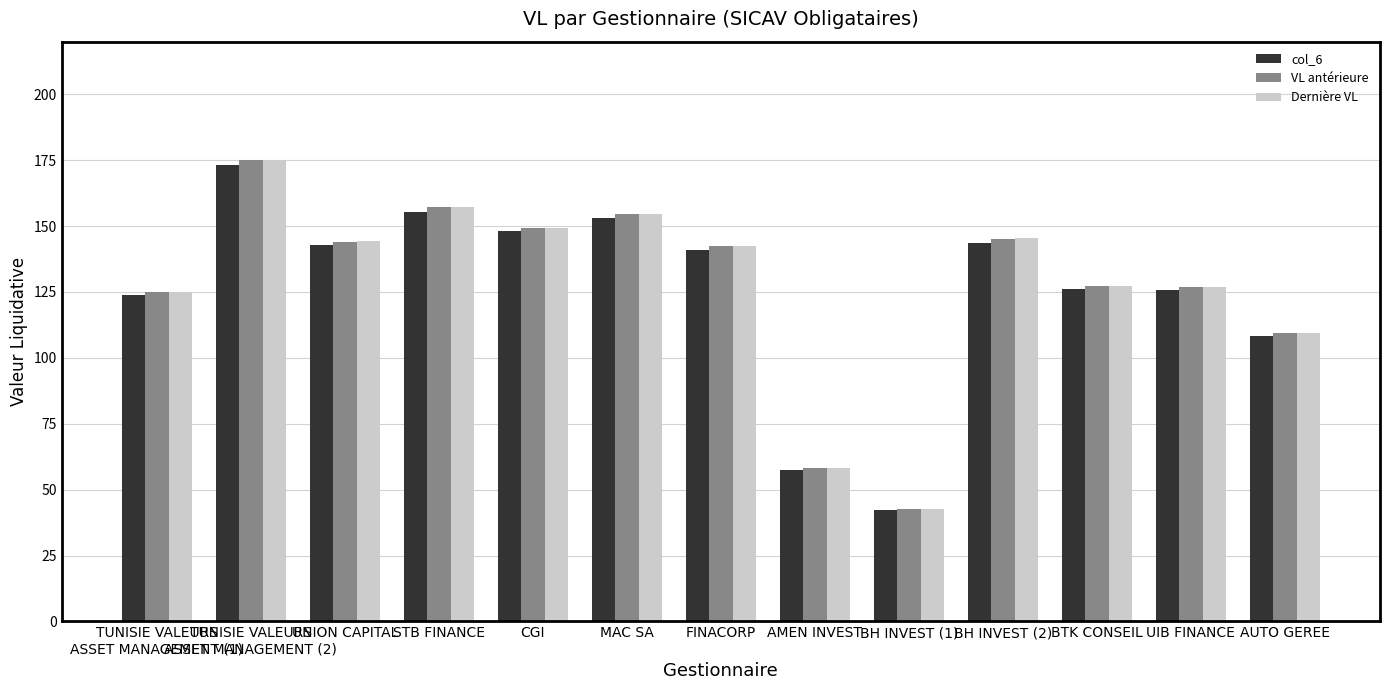

What is the highest value of the Dernière VL series?

175.1